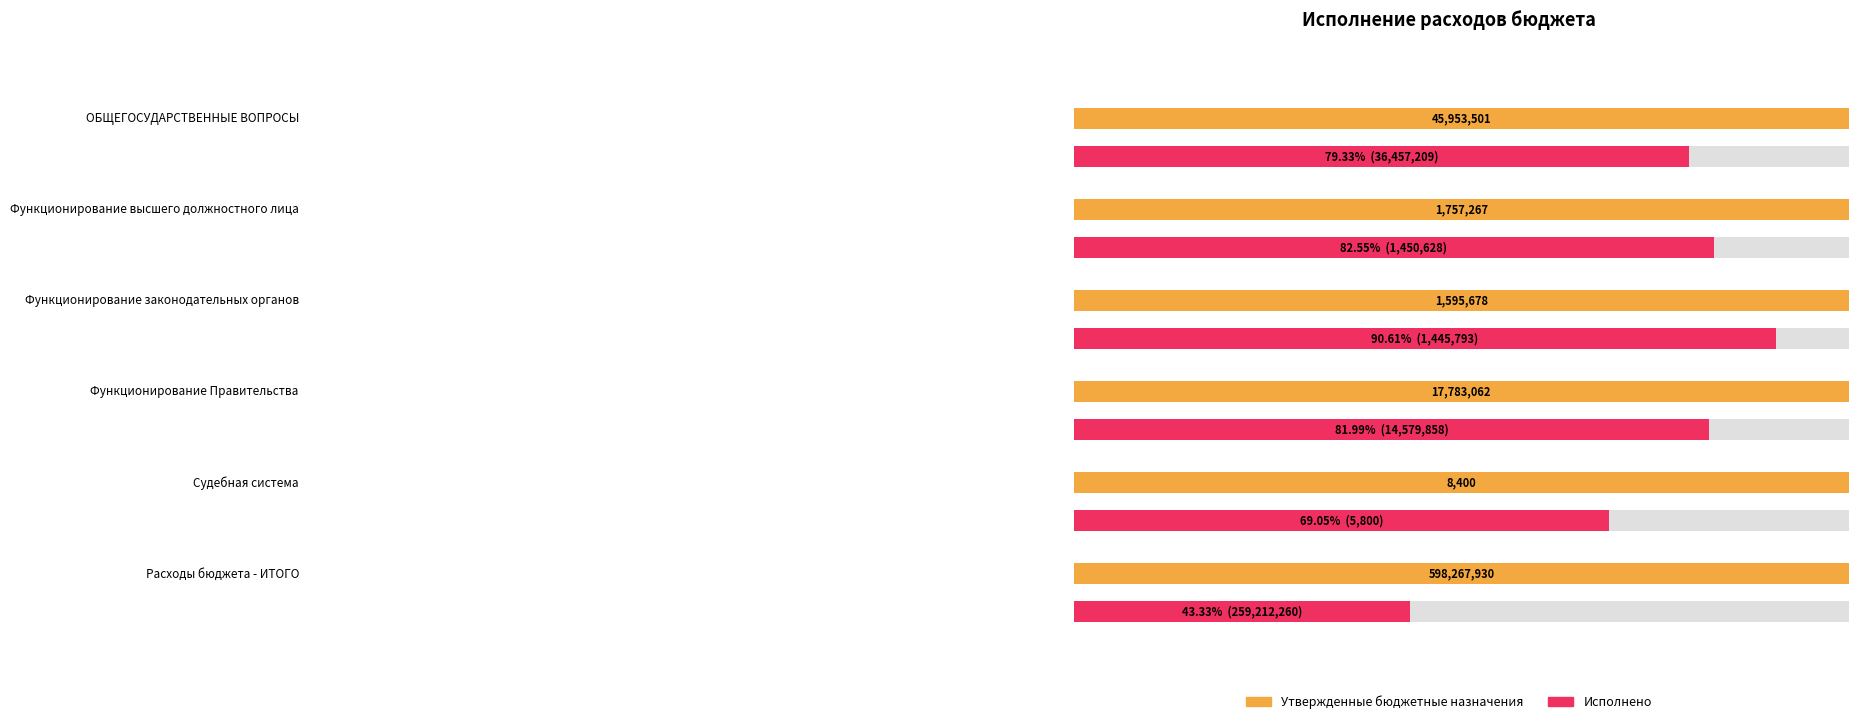

Rank the series at ОБЩЕГОСУДАРСТВЕННЫЕ ВОПРОСЫ from lowest to highest value.

Исполнено, Утвержденные бюджетные назначения